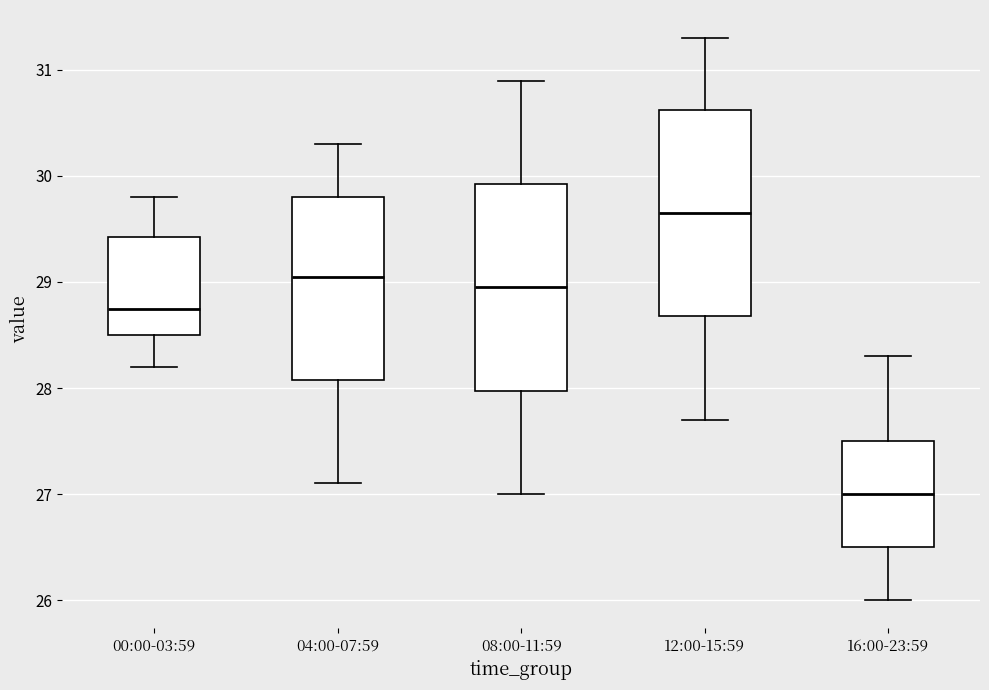

Reading left to right, transcribe this box plot: for each box, give where its median line is, the range the box spans, and where its two whiskers end, as read against the y-axis. The values are not printed on the chart, so give them approximately, as read against the axis.

00:00-03:59: median 28.8, box 28.5 to 29.4, whiskers 28.2 to 29.8
04:00-07:59: median 29.1, box 28.1 to 29.8, whiskers 27.1 to 30.3
08:00-11:59: median 29.0, box 28.0 to 29.9, whiskers 27.0 to 30.9
12:00-15:59: median 29.7, box 28.7 to 30.6, whiskers 27.7 to 31.3
16:00-23:59: median 27.0, box 26.5 to 27.5, whiskers 26.0 to 28.3